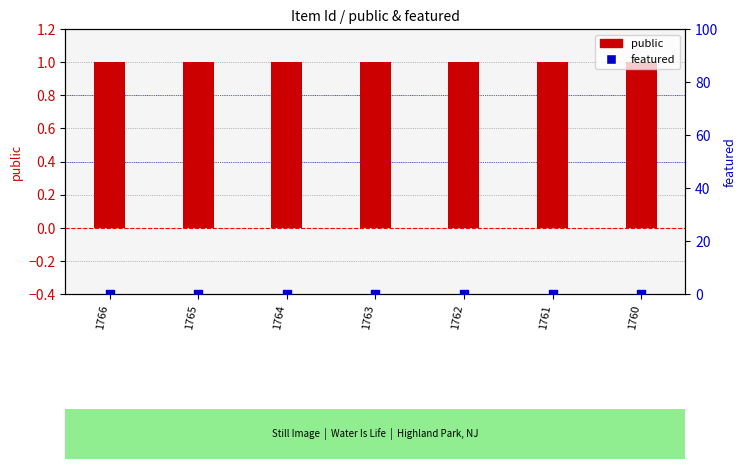

Which series reaches the maximum Y coordinate?

public